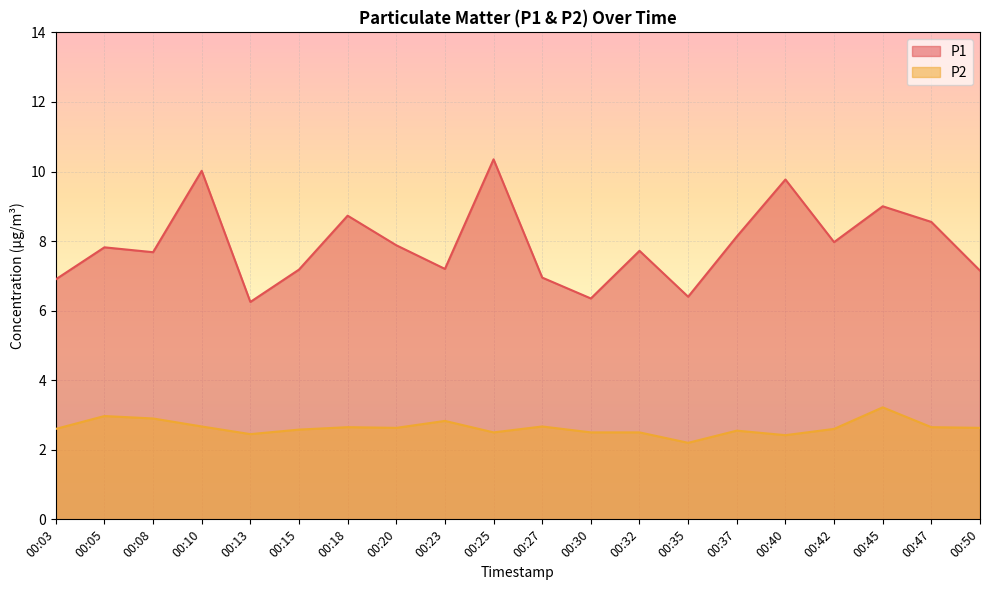

What is the value of the P1 point at the 11th from the left?

7.0